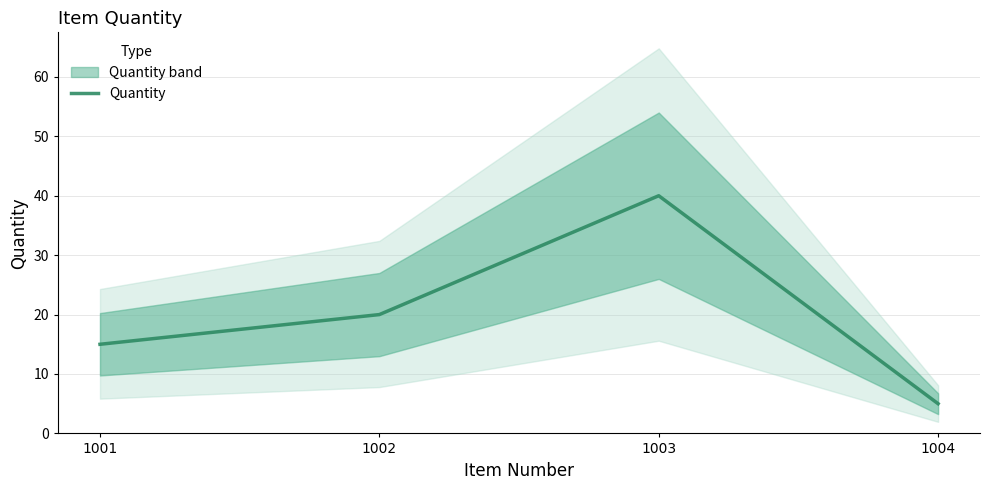

What is the average value?

20